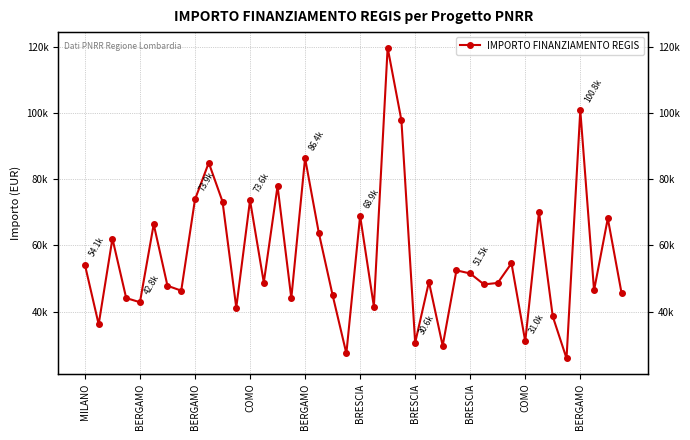

Reading left to right, what are all the values shown in this chart?

54144.9	36123.8	62062.4	44080.6	42816.5	66393.6	47794.5	46312.5	73886.6	84977.9	73250.1	41196.6	73636.1	48776.3	77926.5	44036.1	86371.0	63747.5	44978.7	27342.9	68925.6	41496.0	119783.4	97812.0	30558.8	48957.9	29640.7	52455.4	51504.7	48200.6	48646.7	54577.6	30978.2	70077.9	38513.5	25842.4	100847.1	46386.6	68180.1	45553.7